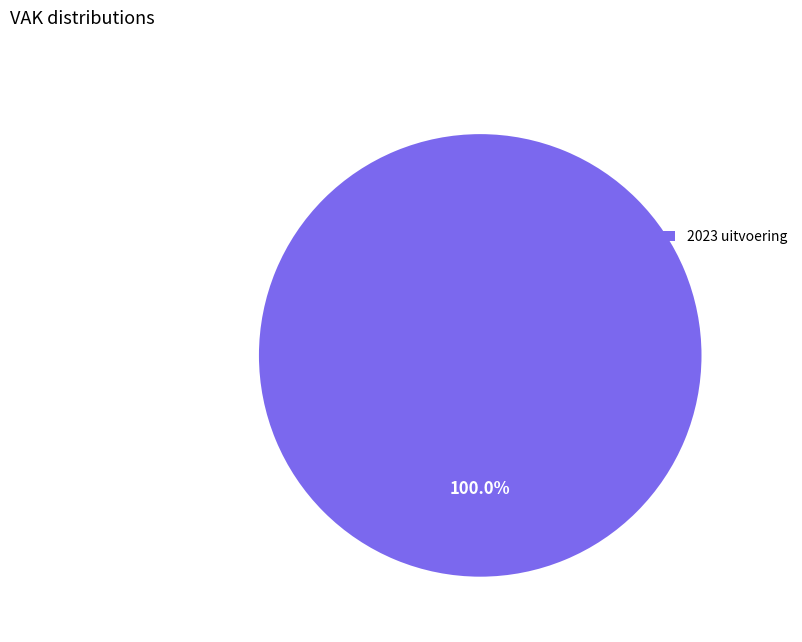

Which category accounts for the majority?

2023 uitvoering